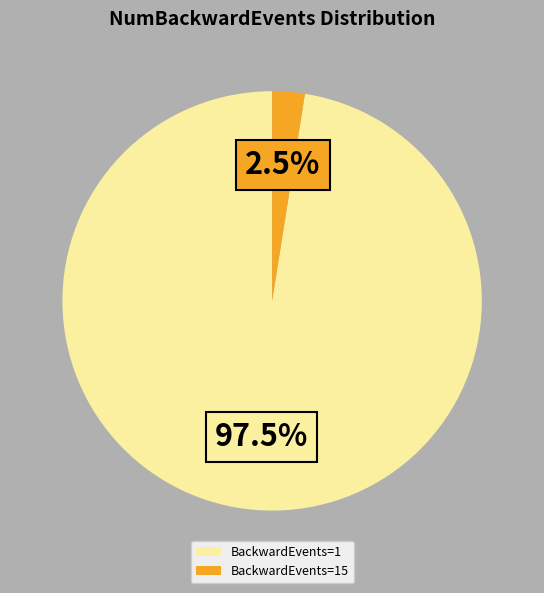

Which category has the biggest portion of the pie?

BackwardEvents=1